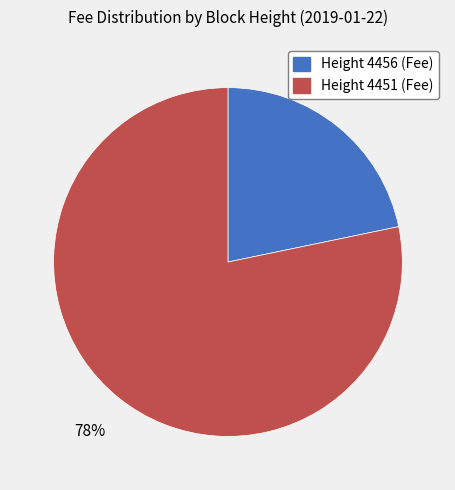

Combined, do Height 4456 (Fee) and Height 4451 (Fee) account for over 50%?

Yes